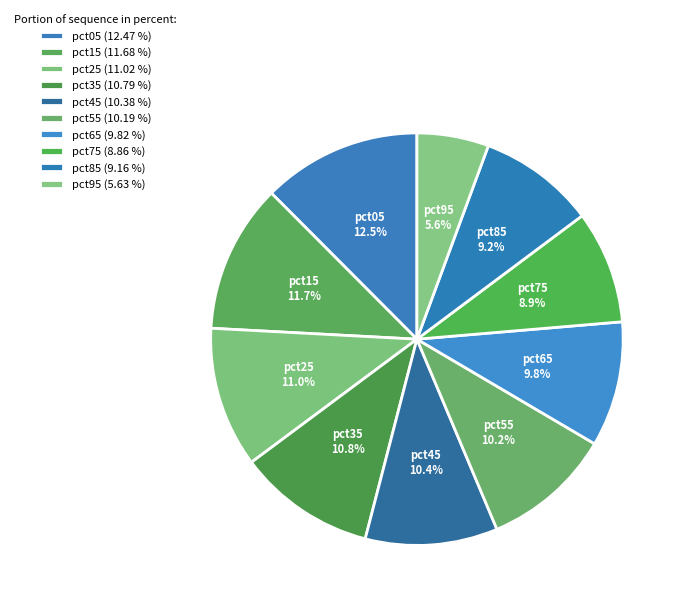

How many segments does this pie chart have?

10